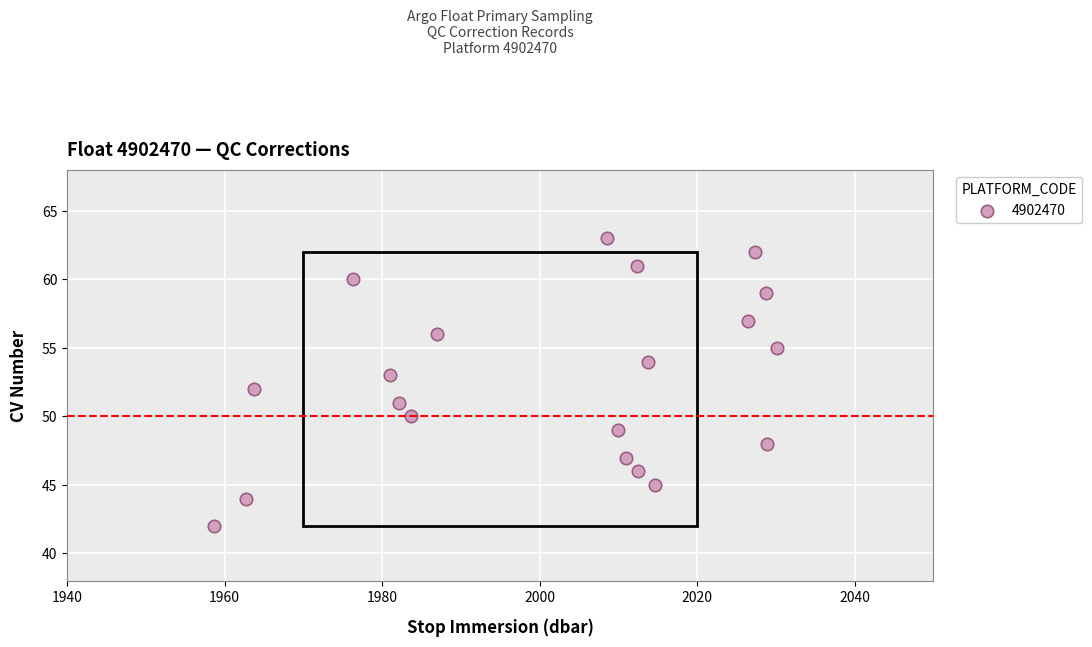

What is the range of Y values (max minus min)?

21